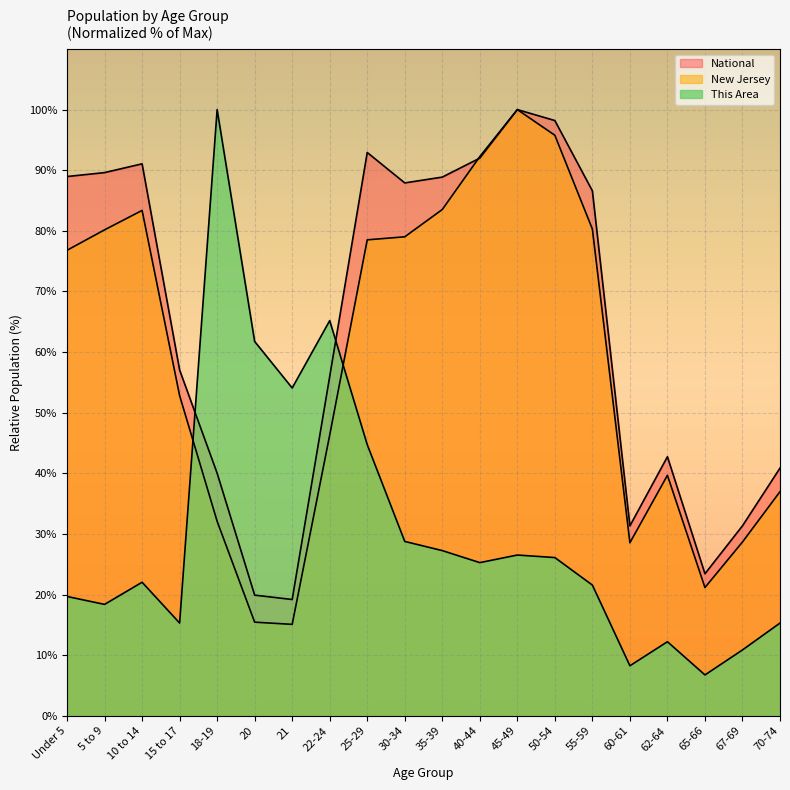

What are all the series names shown in the legend?

This Area, New Jersey, National